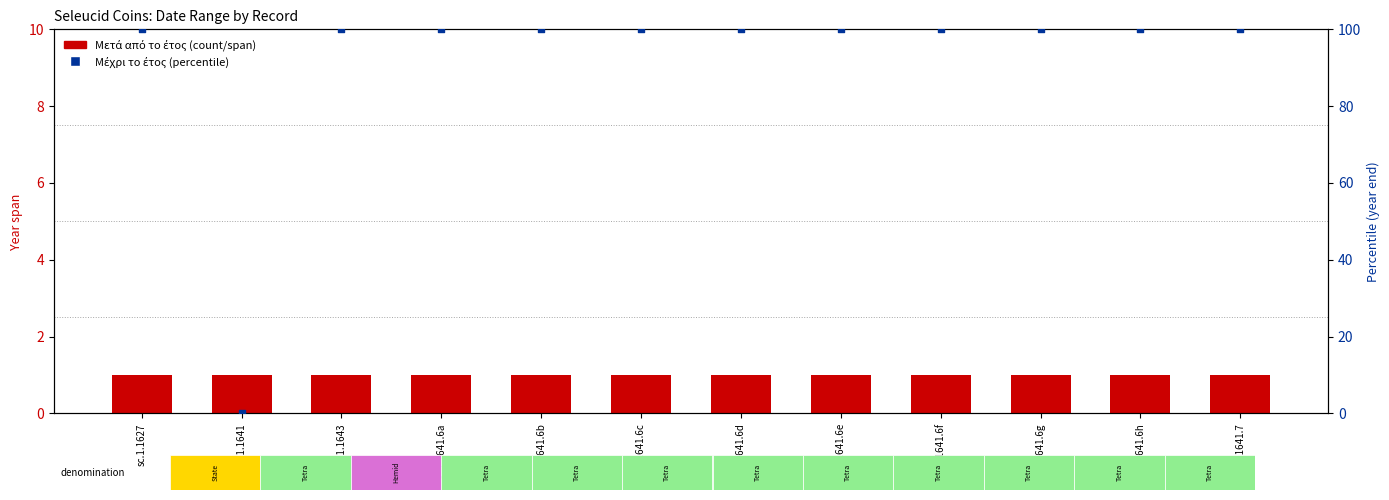

Which series contains the highest Y value?

Μέχρι το έτος